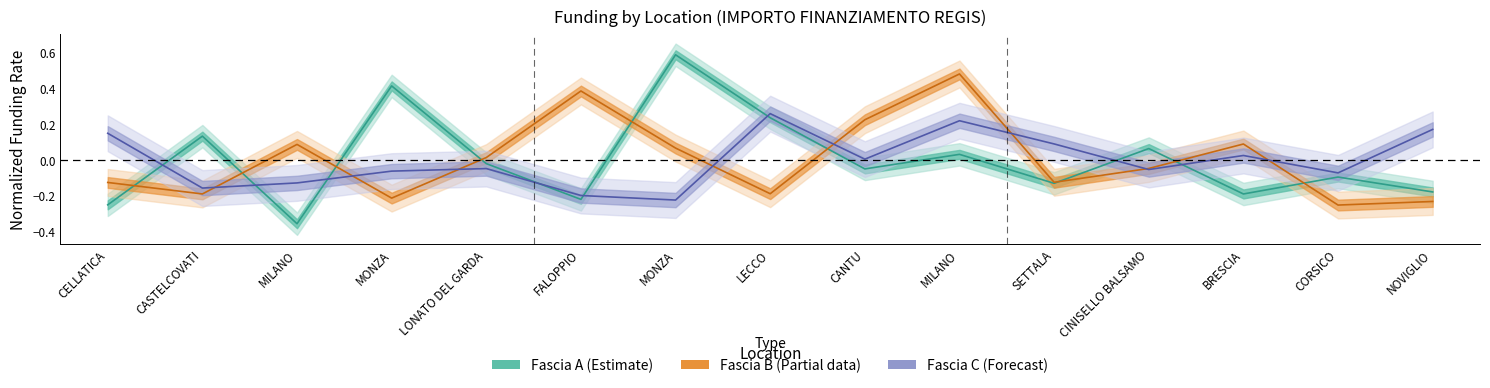

What is the minimum value shown in the chart?

-0.4